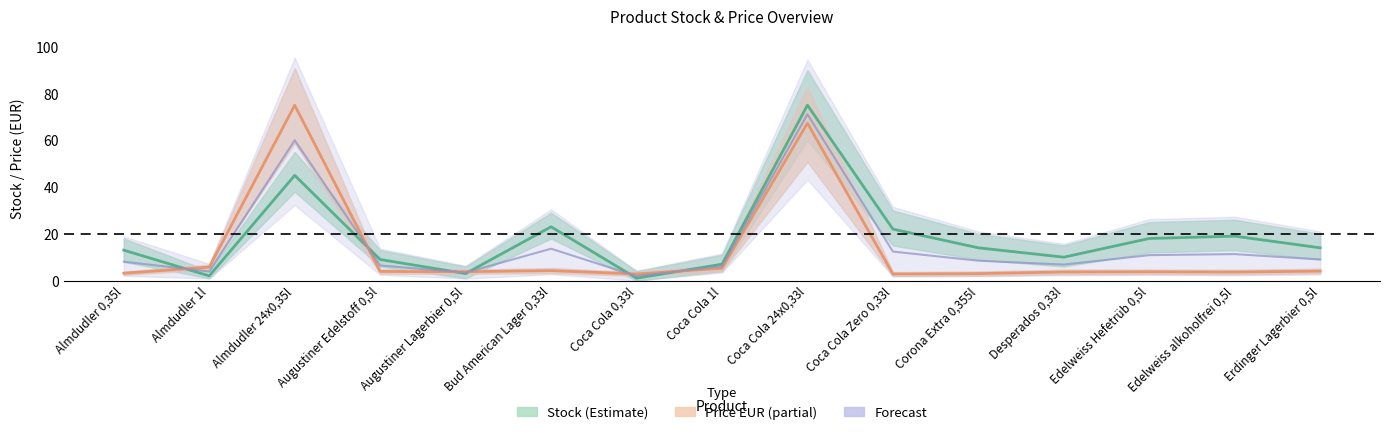

Rank the categories by Price EUR (partial) value from lowest to highest.

Coca Cola 0,33l, Coca Cola Zero 0,33l, Corona Extra 0,355l, Almdudler 0,35l, Edelweiss alkoholfrei 0,5l, Desperados 0,33l, Edelweiss Hefetrüb 0,5l, Augustiner Lagerbier 0,5l, Augustiner Edelstoff 0,5l, Erdinger Lagerbier 0,5l, Bud American Lager 0,33l, Coca Cola 1l, Almdudler 1l, Coca Cola 24x0,33l, Almdudler 24x0,35l